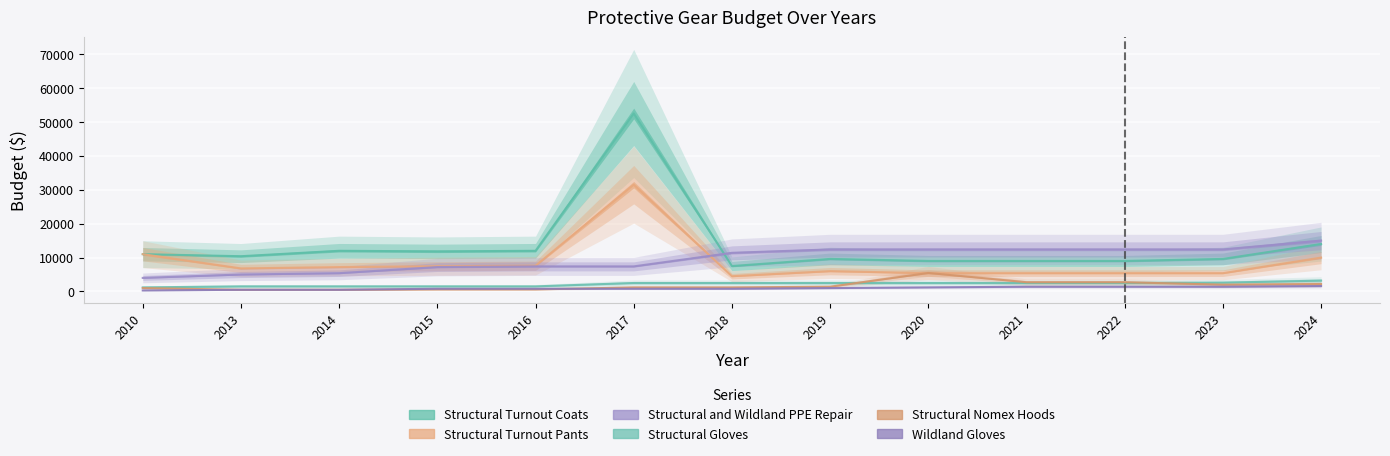

What is the average value of the Structural Turnout Pants series?

8741.9